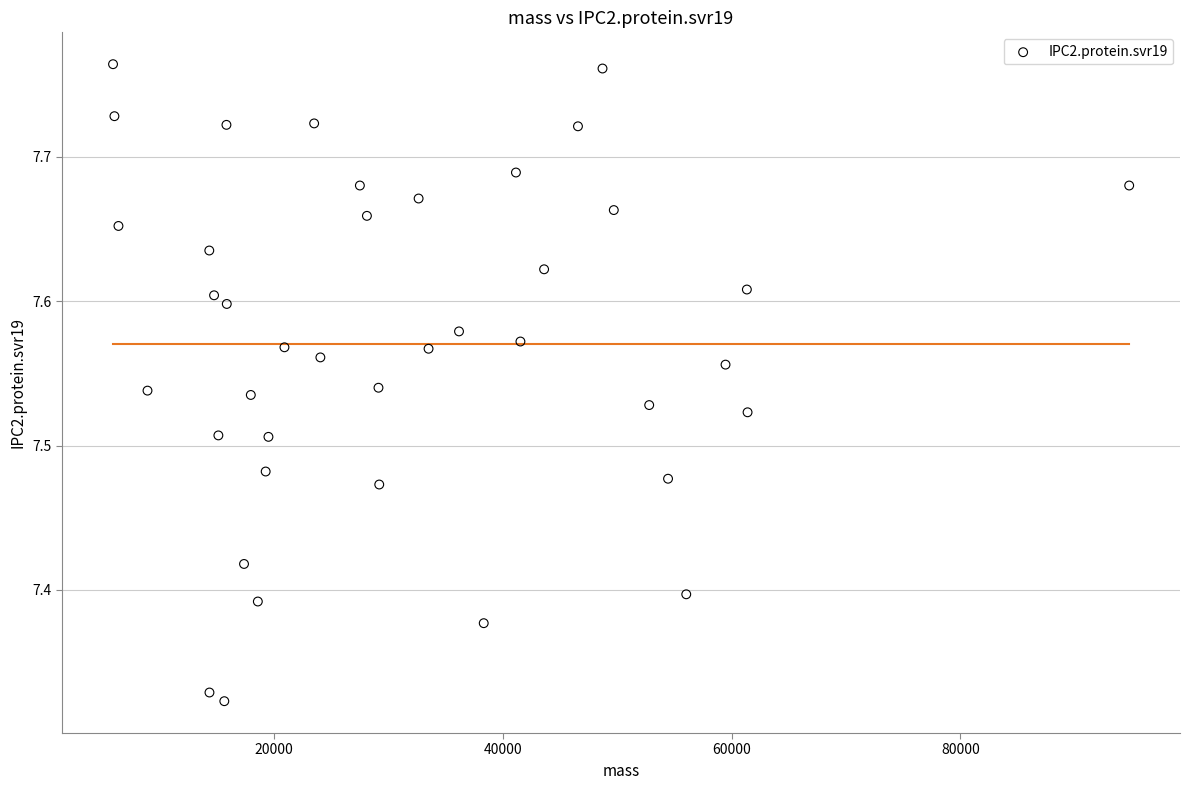

What is the range of X values (max minus min)?

88844.4